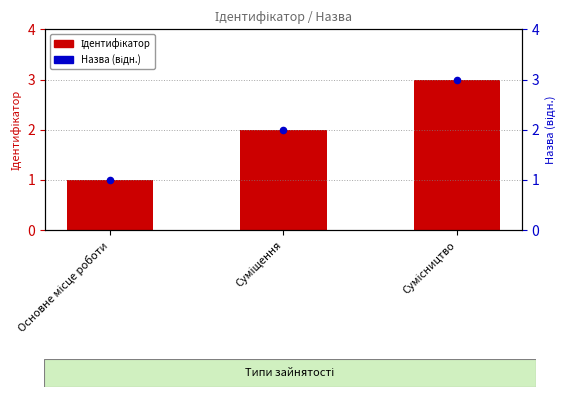

Which series has the largest total across all categories?

Ідентифікатор